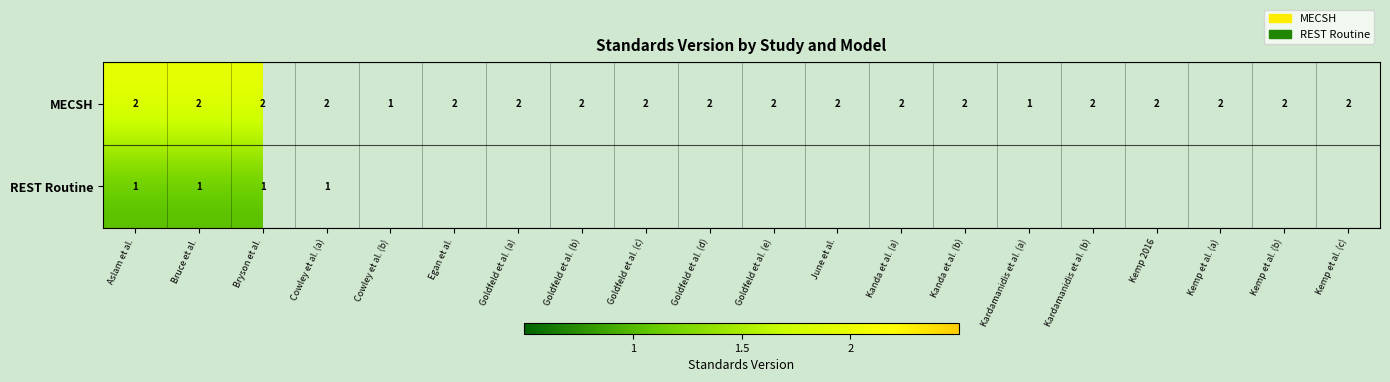

How many MECSH values are between 2 and 3?

18